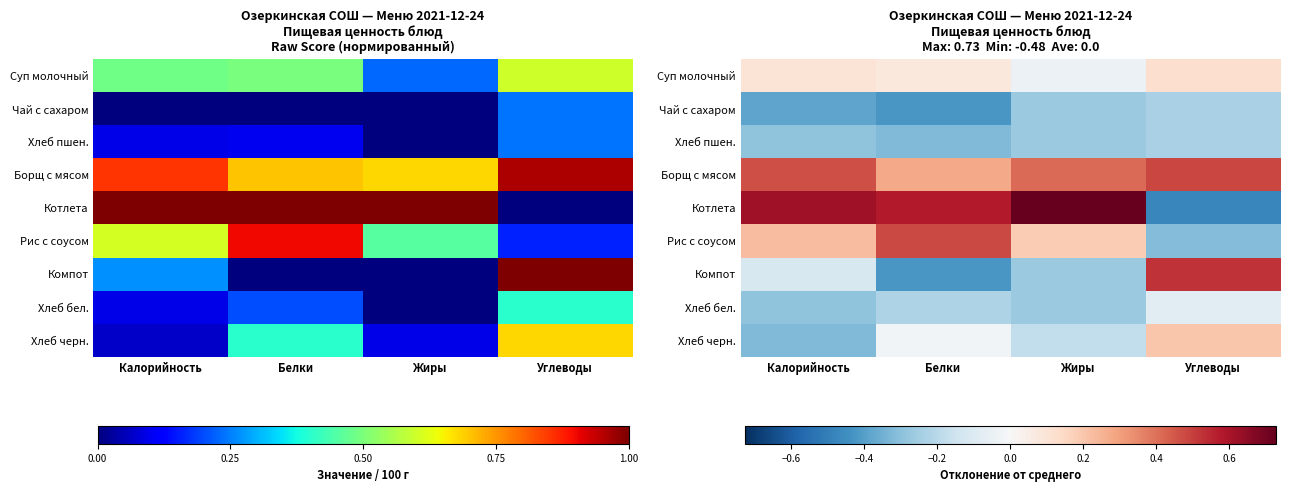

What is the average value of the Хлеб пшен. series?

-0.3